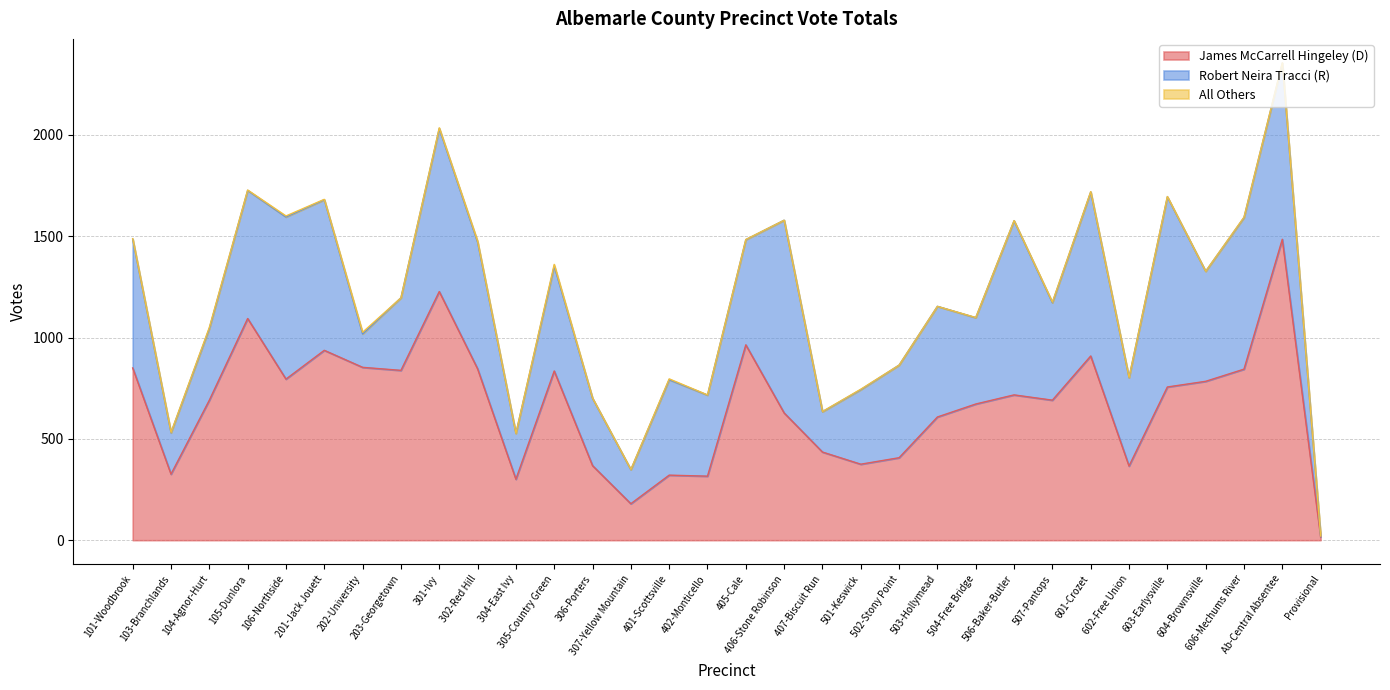

What is the difference between the Robert Neira Tracci (R) values at 502-Stony Point and 601-Crozet?

352